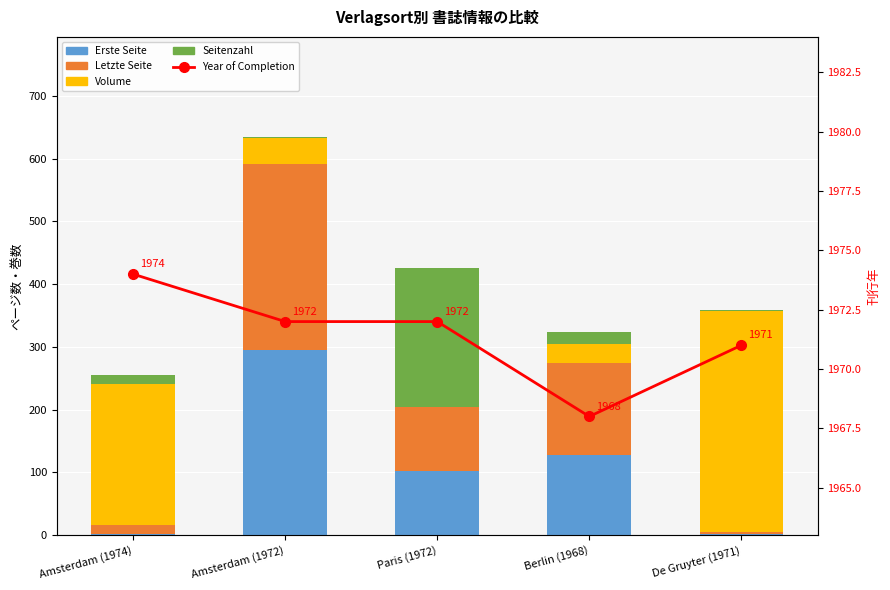

Reading left to right, what are all the values shown in this chart?

Erste Seite: 1	295	102	127	2
Letzte Seite: 15	297	102	147	3
Volume: 225	41	0	30	352
Seitenzahl: 14	2	222	20	1
Year of Completion: 1974	1972	1972	1968	1971